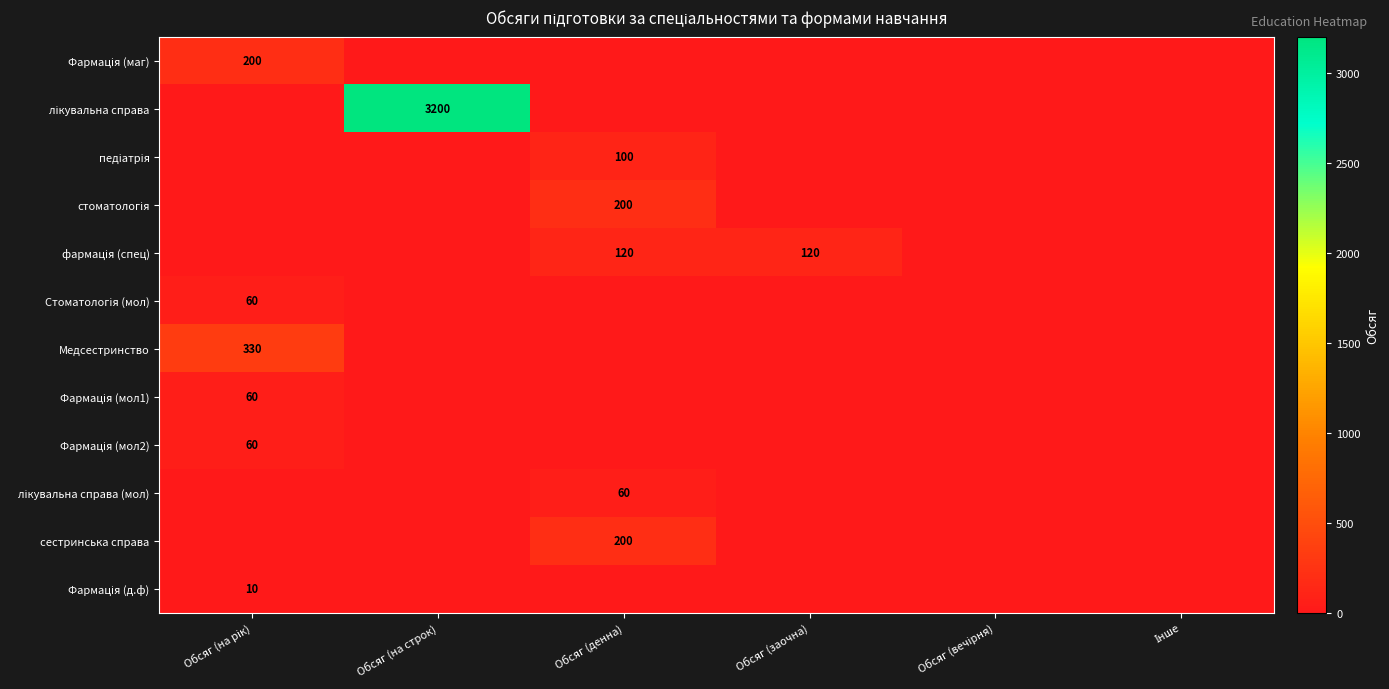

Is it true that фармація (спец) equals 70 at Обсяг (заочна)?

False